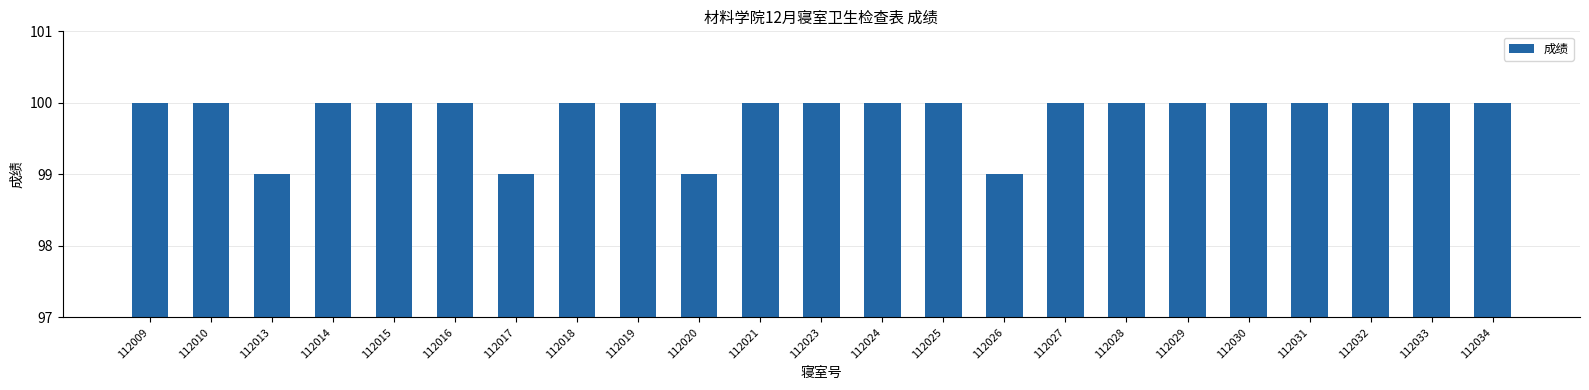

How many bars are there in total?

23